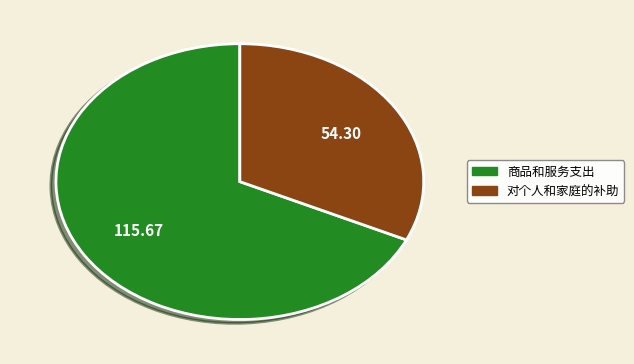

Does any single category account for the majority?

Yes